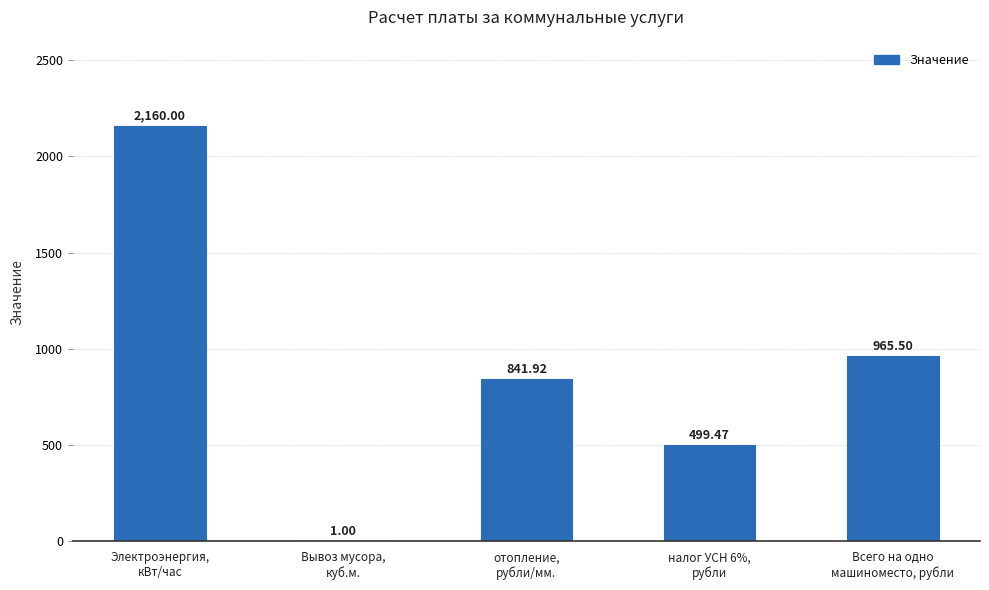

Which label corresponds to the largest value in the chart?

Электроэнергия,
кВт/час